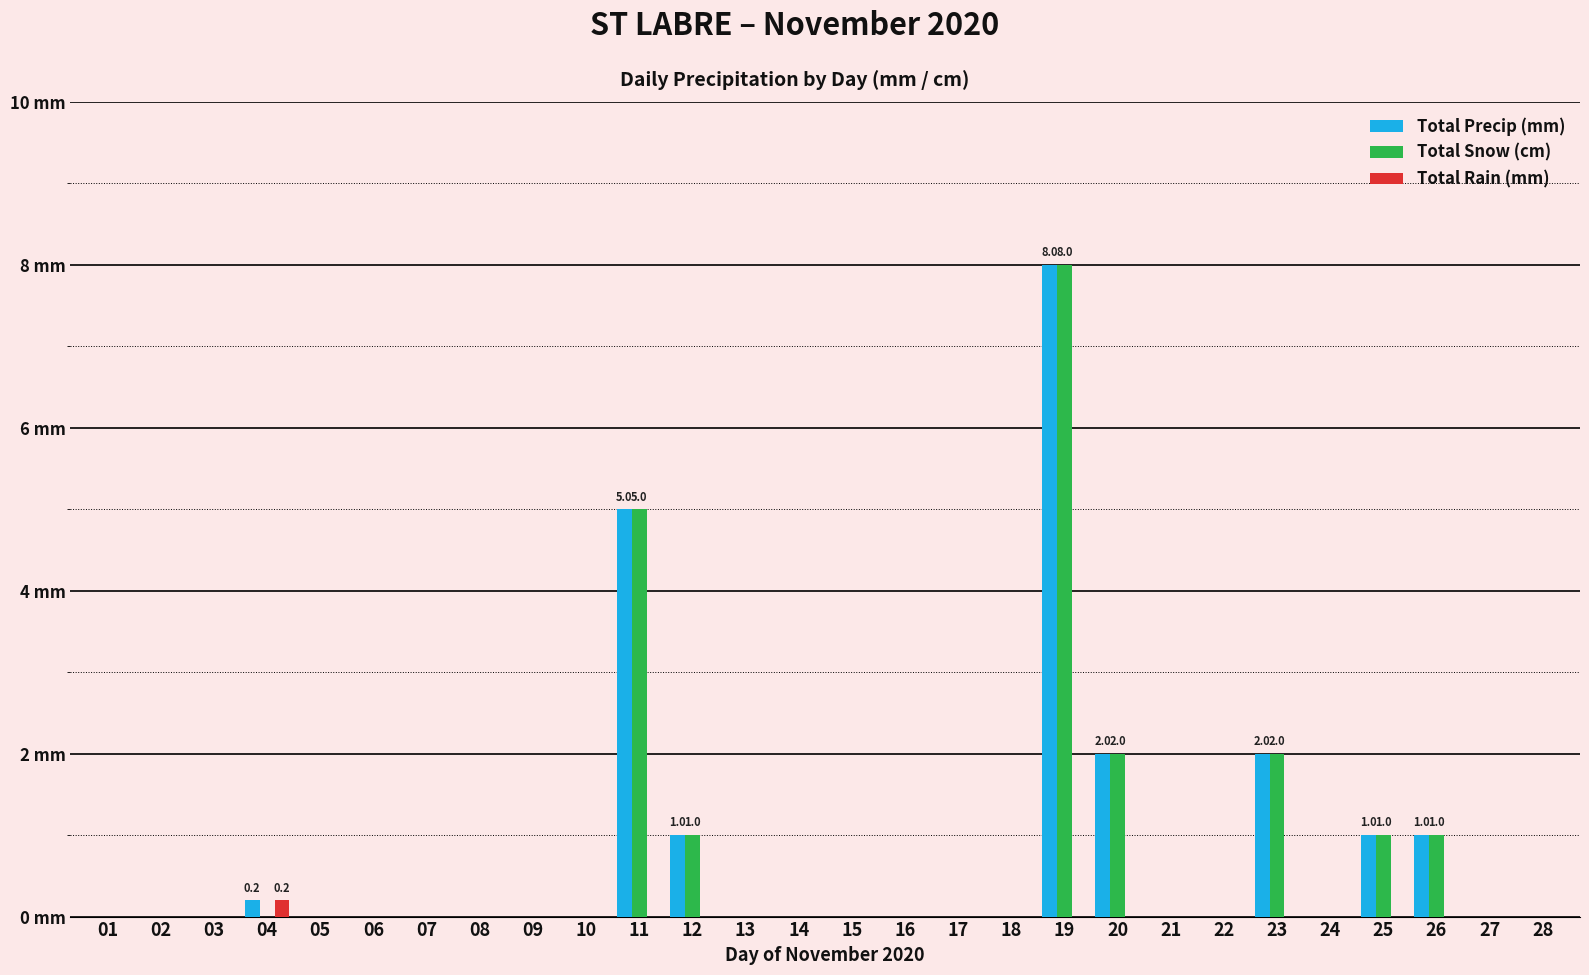

Does the chart contain stacked bars?

No